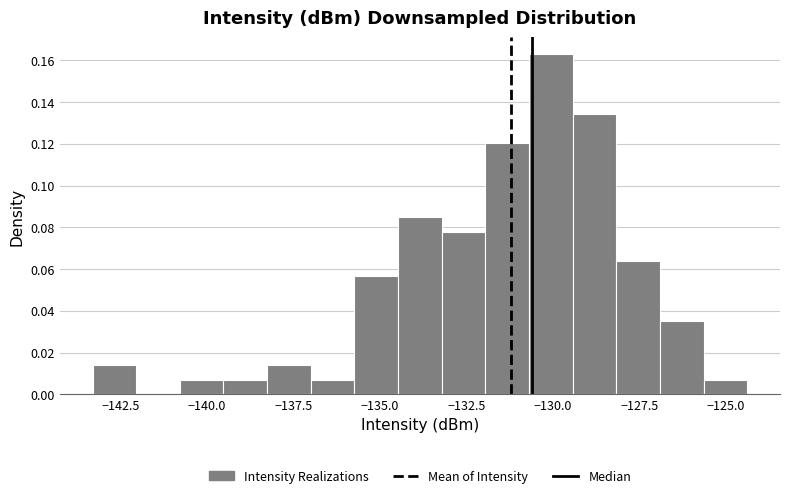

Around what value on the x-axis is the tallest bar? Give the approximate position of its centre, as read against the axis.

-130.0